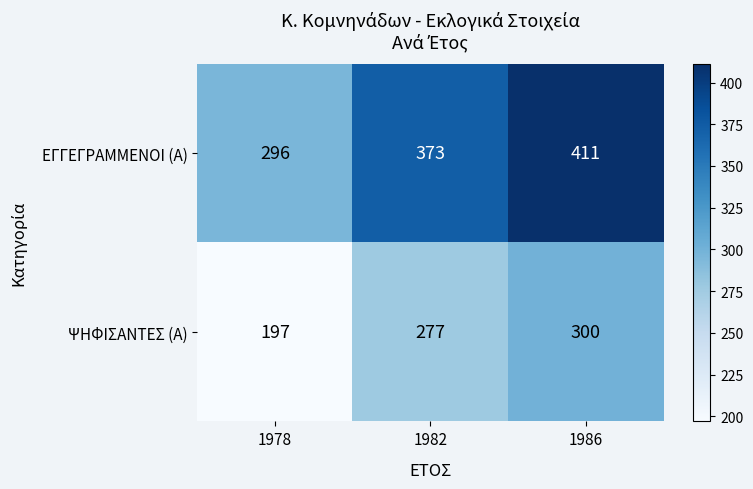

How many data points in ΕΓΓΕΓΡΑΜΜΕΝΟΙ (Α) are less than 373?

1